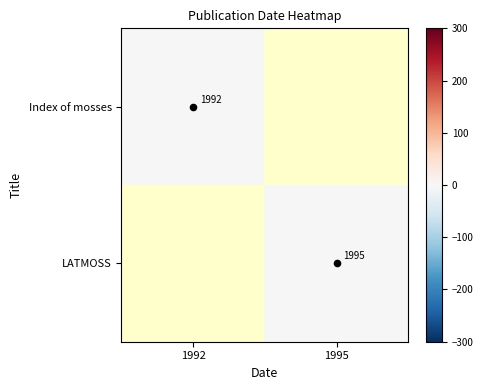

Is it true that Index of mosses equals -0.9 at 1992?

False